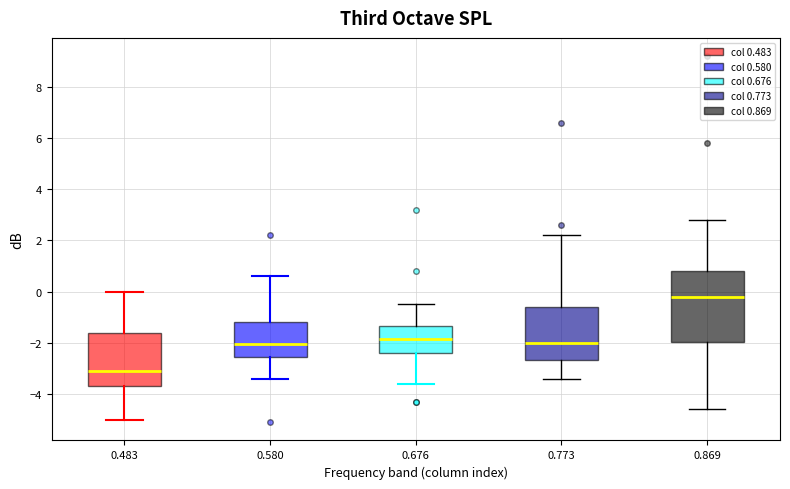

Comparing the boxes themselves (not the whiskers), which one is the tallest?

0.869